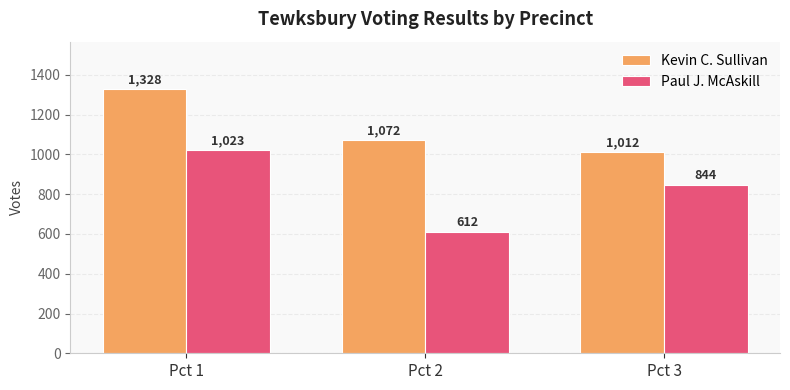

At which label does Paul J. McAskill first exceed 844?

Pct 1